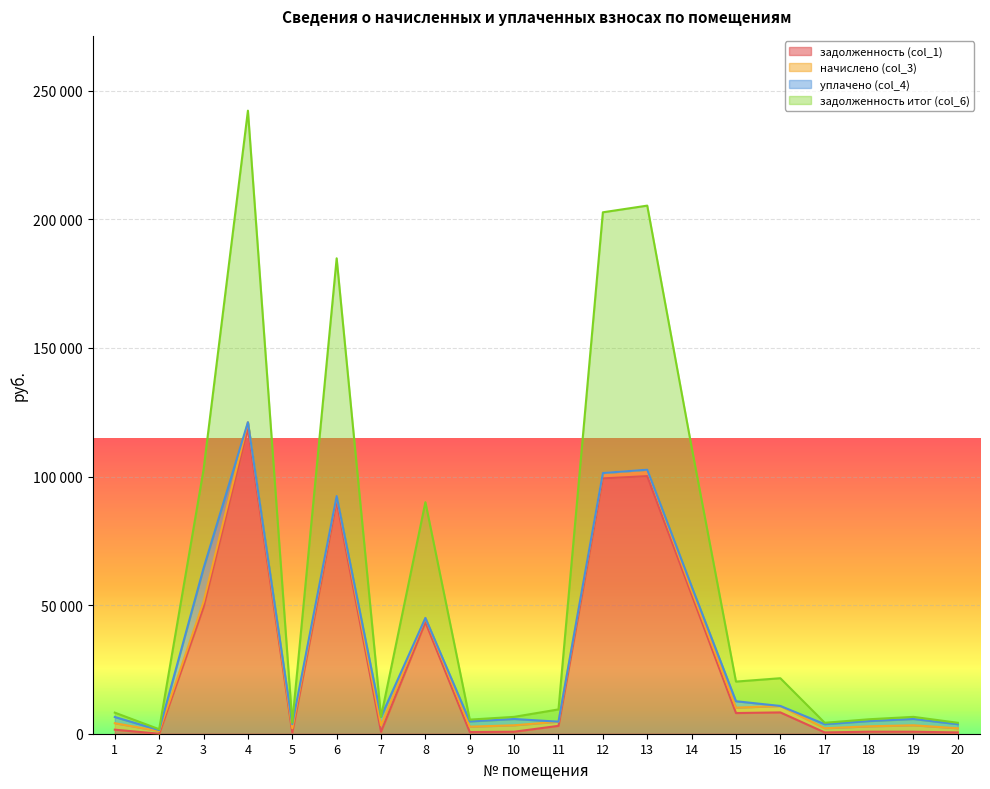

How many positive values does the задолженность (col_1) series have?

19